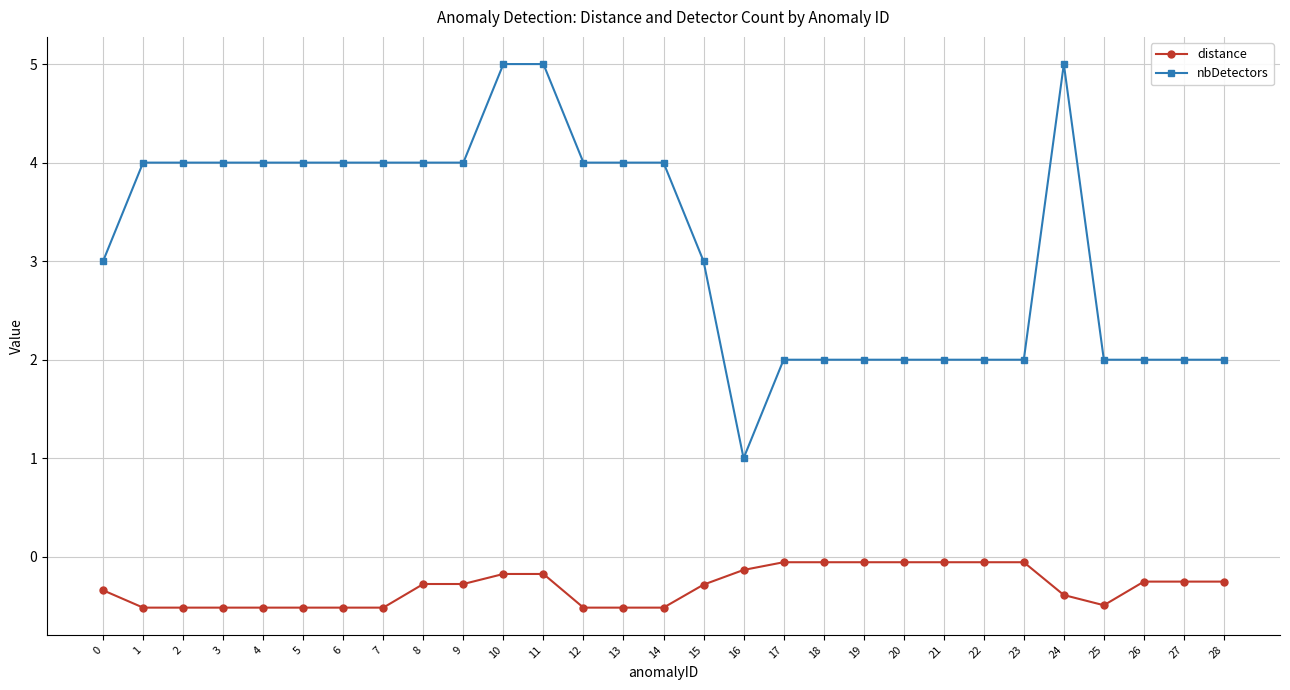

Reading right to left, transcribe all the data shown in this chart.

distance: 28=-0.3	27=-0.3	26=-0.3	25=-0.5	24=-0.4	23=-0.1	22=-0.1	21=-0.1	20=-0.1	19=-0.1	18=-0.1	17=-0.1	16=-0.1	15=-0.3	14=-0.5	13=-0.5	12=-0.5	11=-0.2	10=-0.2	9=-0.3	8=-0.3	7=-0.5	6=-0.5	5=-0.5	4=-0.5	3=-0.5	2=-0.5	1=-0.5	0=-0.3
nbDetectors: 28=2.0	27=2.0	26=2.0	25=2.0	24=5.0	23=2.0	22=2.0	21=2.0	20=2.0	19=2.0	18=2.0	17=2.0	16=1.0	15=3.0	14=4.0	13=4.0	12=4.0	11=5.0	10=5.0	9=4.0	8=4.0	7=4.0	6=4.0	5=4.0	4=4.0	3=4.0	2=4.0	1=4.0	0=3.0